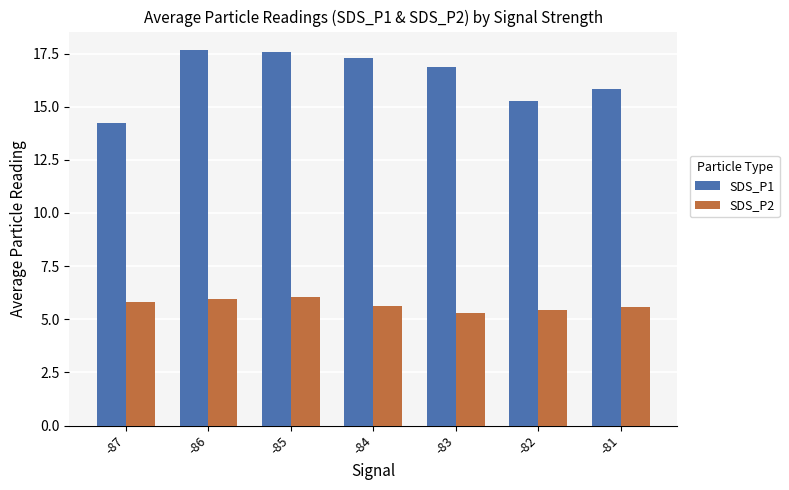

Is the value of SDS_P1 at -81 greater than the value of SDS_P2 at -85?

Yes